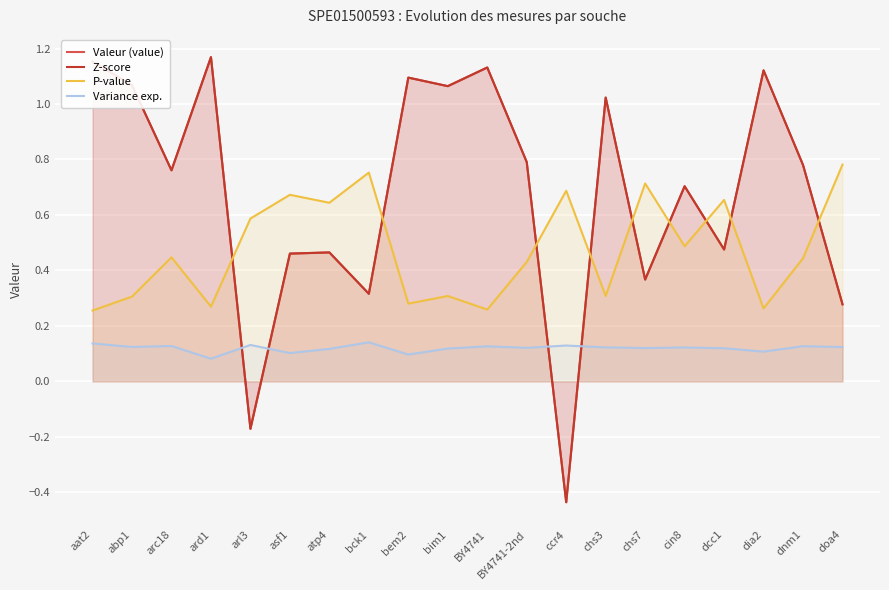

Rank the series at chs7 from lowest to highest value.

Variance exp., Valeur (value), Z-score, P-value